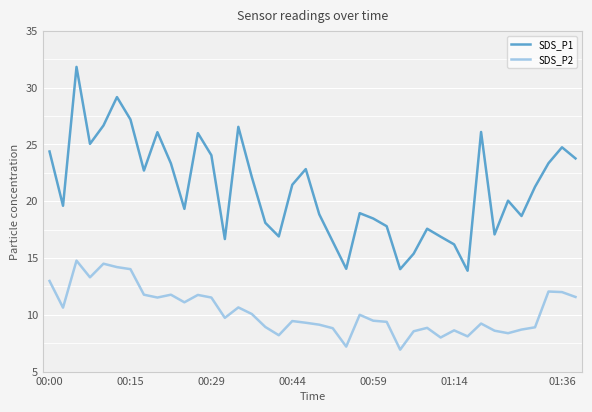

Which series has the largest total across all categories?

SDS_P1